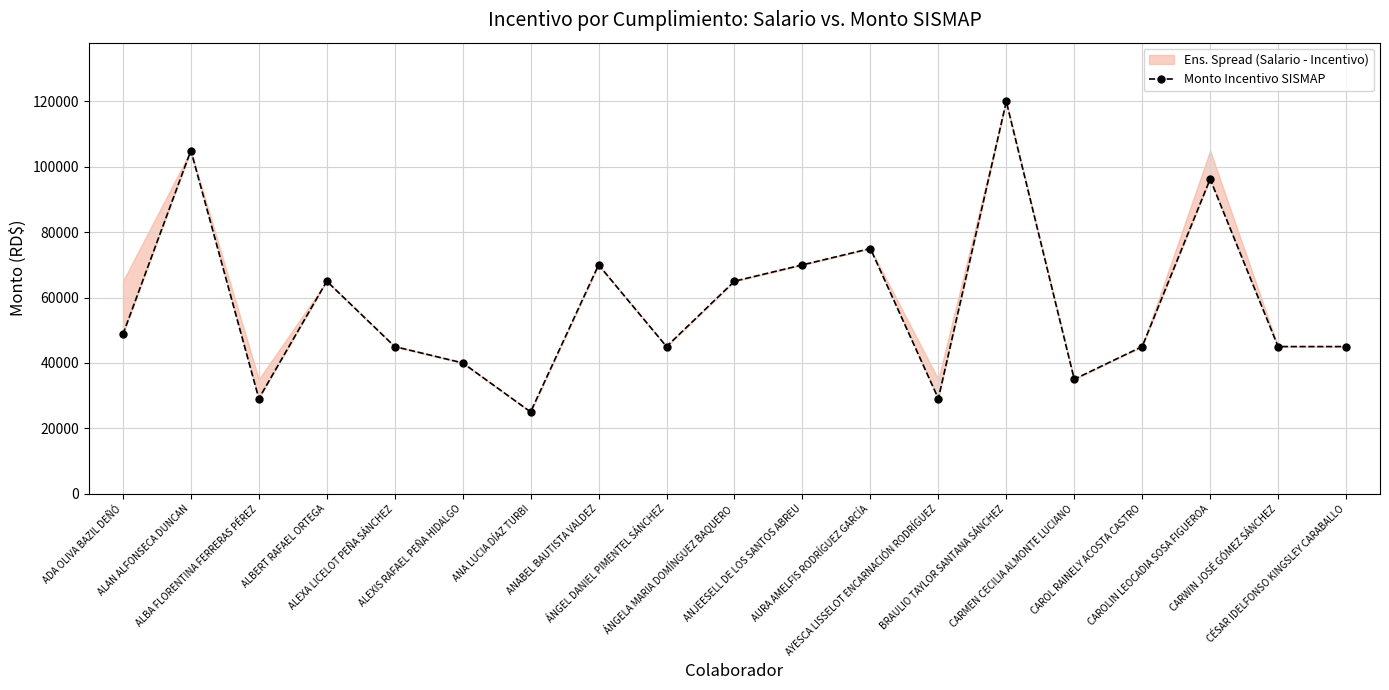

Is it true that the value at CAROL RAINELY ACOSTA CASTRO is 69239.7?

False